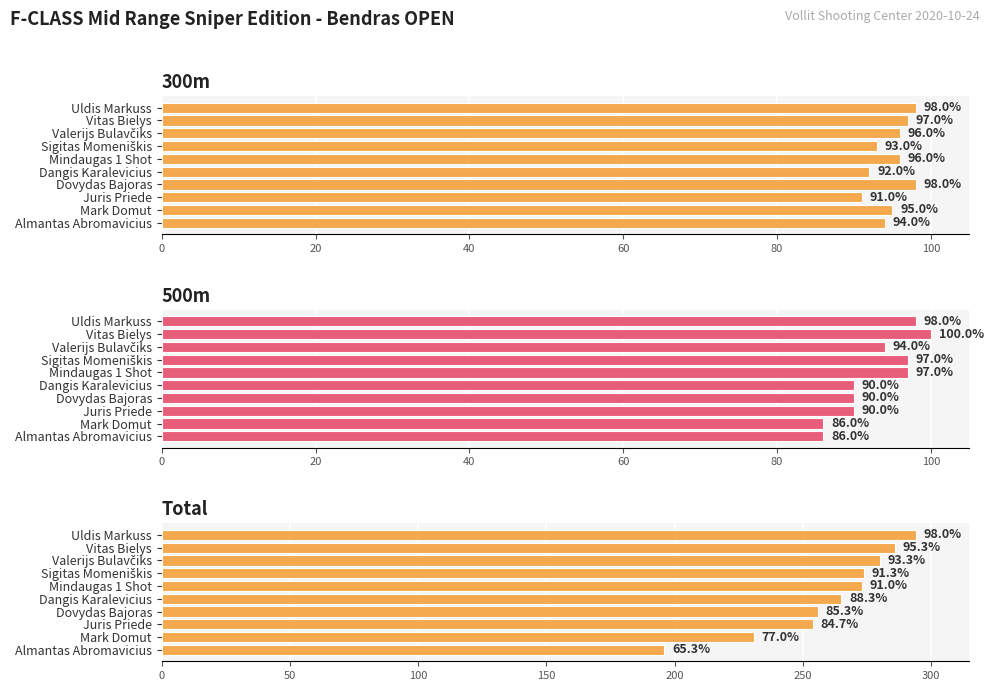

Which series has the widest spread of values?

Total